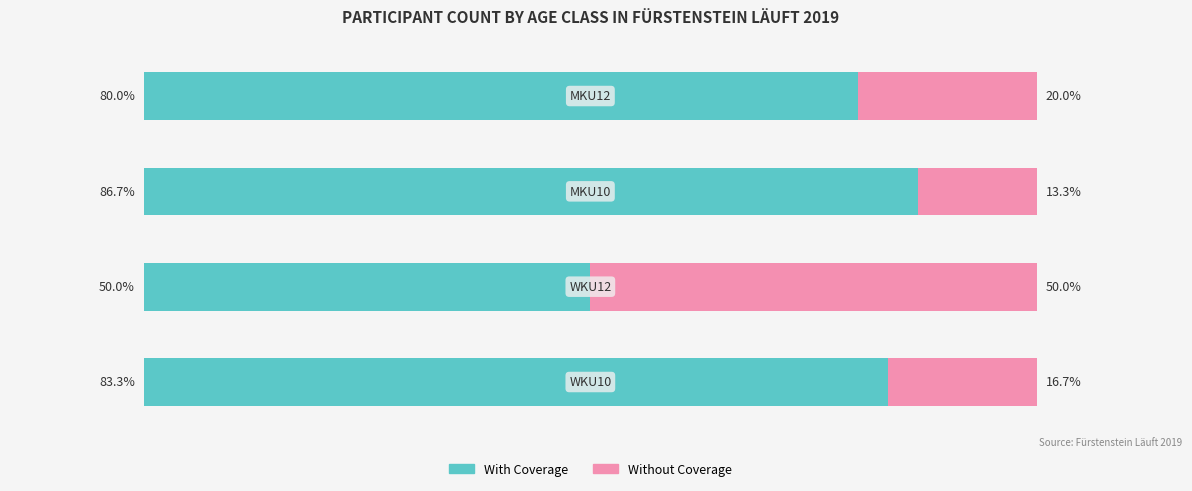

What are all the series names shown in the legend?

With Coverage, Without Coverage